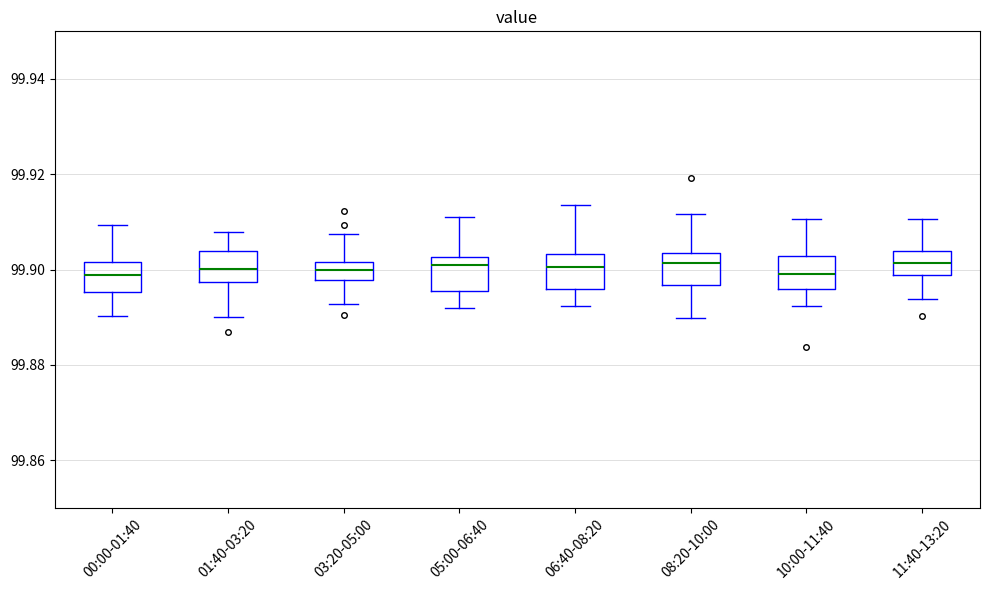

Reading left to right, transcribe this box plot: for each box, give where its median line is, the range the box spans, and where its two whiskers end, as read against the y-axis. The values are not printed on the chart, so give them approximately, as read against the axis.

00:00-01:40: median 99.898, box 99.896 to 99.902, whiskers 99.890 to 99.910
01:40-03:20: median 99.900, box 99.898 to 99.904, whiskers 99.890 to 99.908
03:20-05:00: median 99.900, box 99.898 to 99.902, whiskers 99.892 to 99.908
05:00-06:40: median 99.902 (just below the box's upper edge), box 99.896 to 99.902, whiskers 99.892 to 99.910
06:40-08:20: median 99.900, box 99.896 to 99.904, whiskers 99.892 to 99.914
08:20-10:00: median 99.902, box 99.896 to 99.904, whiskers 99.890 to 99.912
10:00-11:40: median 99.900, box 99.896 to 99.902, whiskers 99.892 to 99.910
11:40-13:20: median 99.902, box 99.898 to 99.904, whiskers 99.894 to 99.910